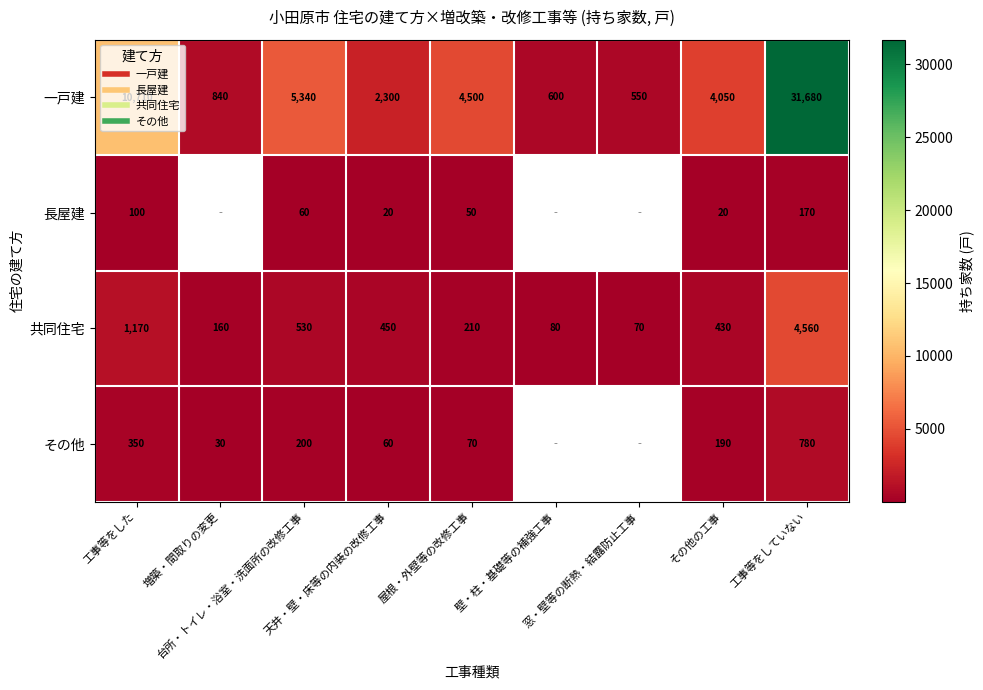

What is the difference between the 一戸建 values at 窓・壁等の断熱・結露防止工事 and 工事等をしていない?

31130.0